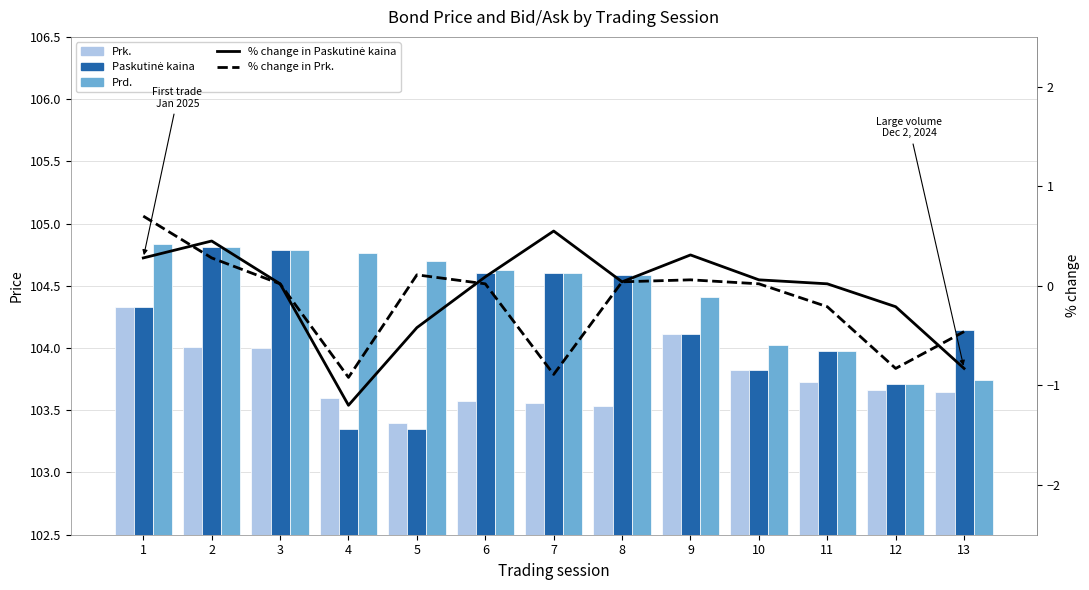

Reading left to right, what are all the values shown in this chart?

Prk.: 1=104.3	2=104.0	3=104.0	4=103.6	5=103.4	6=103.6	7=103.6	8=103.5	9=104.1	10=103.8	11=103.7	12=103.7	13=103.6
Paskutinė kaina: 1=104.3	2=104.8	3=104.8	4=103.3	5=103.3	6=104.6	7=104.6	8=104.6	9=104.1	10=103.8	11=104.0	12=103.7	13=104.1
Prd.: 1=104.8	2=104.8	3=104.8	4=104.8	5=104.7	6=104.6	7=104.6	8=104.6	9=104.4	10=104.0	11=104.0	12=103.7	13=103.7
% change in Paskutinė kaina: 1=0.3	2=0.5	3=0.0	4=-1.2	5=-0.4	6=0.1	7=0.6	8=0.0	9=0.3	10=0.1	11=0.0	12=-0.2	13=-0.8
% change in Prk.: 1=0.7	2=0.3	3=0.0	4=-0.9	5=0.1	6=0.0	7=-0.9	8=0.0	9=0.1	10=0.0	11=-0.2	12=-0.8	13=-0.5